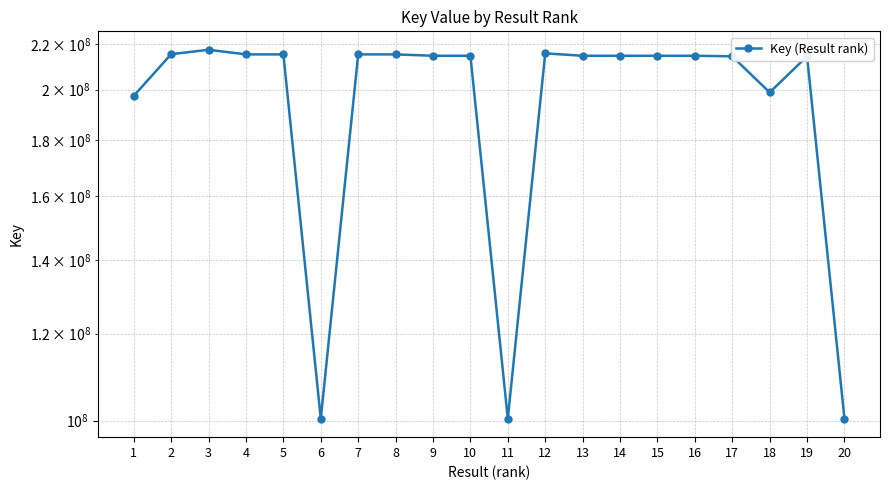

Reading left to right, extract all data points from this chart.

197387175	215400819	217397304	215307800	215307253	100403786	215306224	215305510	214692360	214692200	100402922	215770807	214691044	214691733	214692129	214691917	214439770	198823880	214439916	100402936